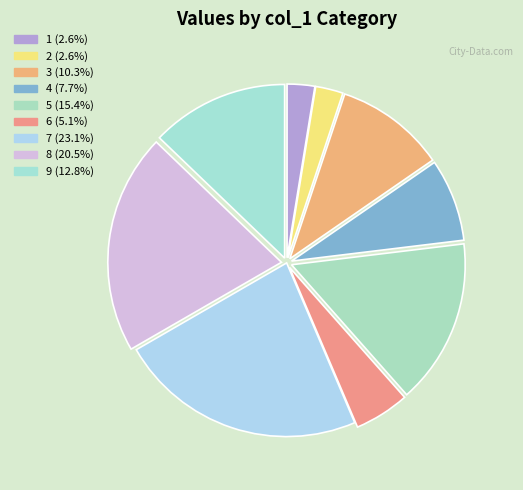

How many slices are in this pie chart?

9